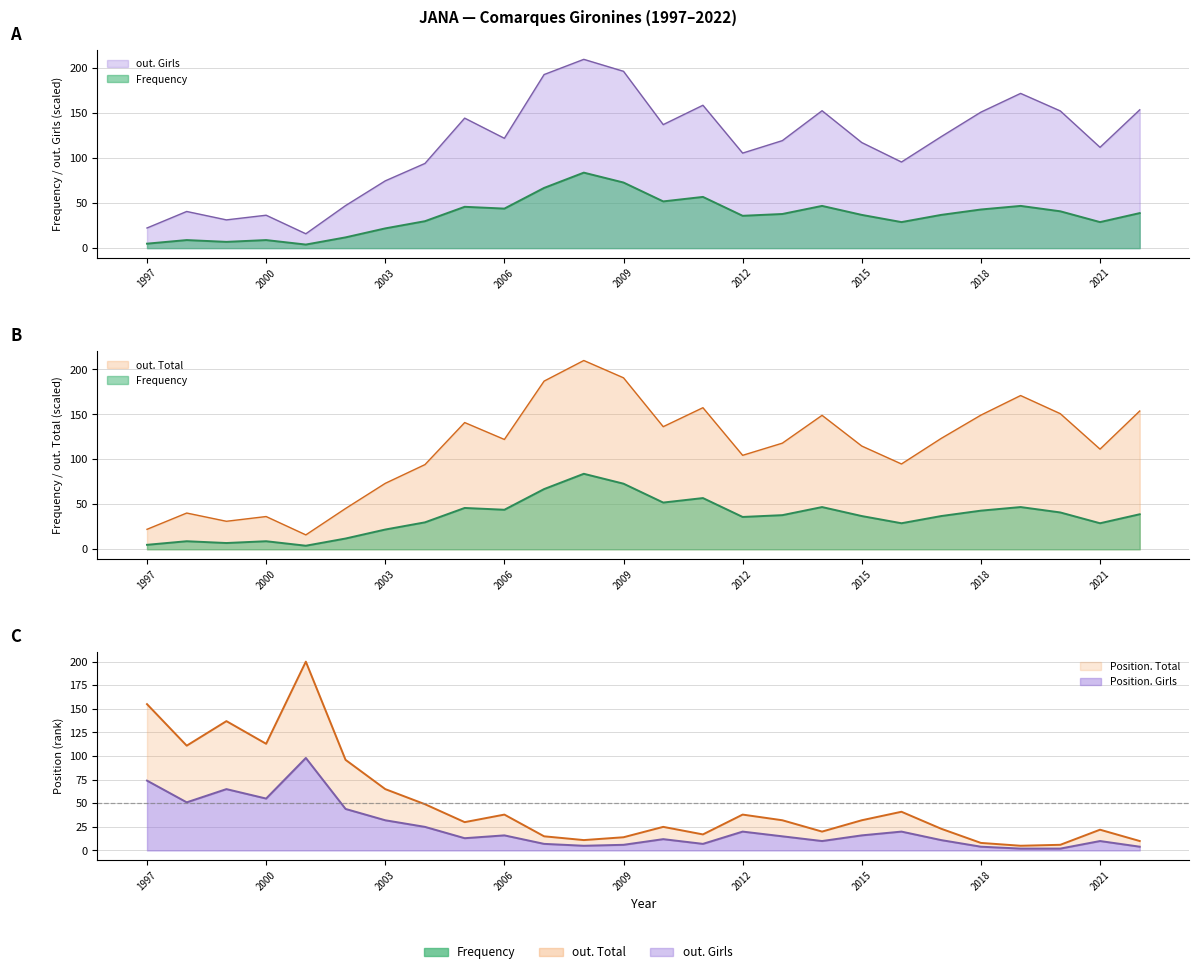

The Frequency series shows 1.8 at 1997. True or false?

False